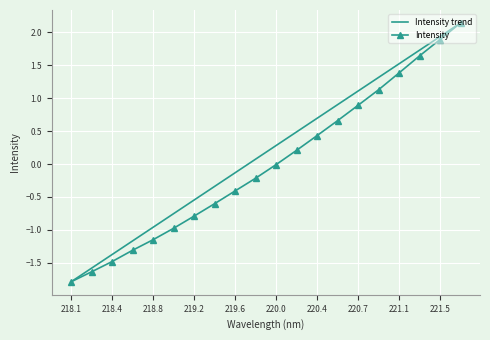

Which series has the largest total across all categories?

Intensity trend